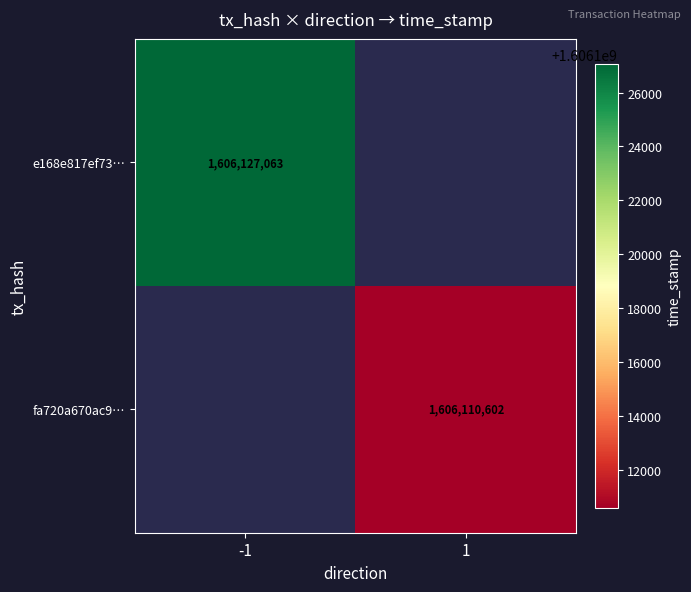

True or false: fa720a670ac9… has a value of 1606110602 at 1.

True